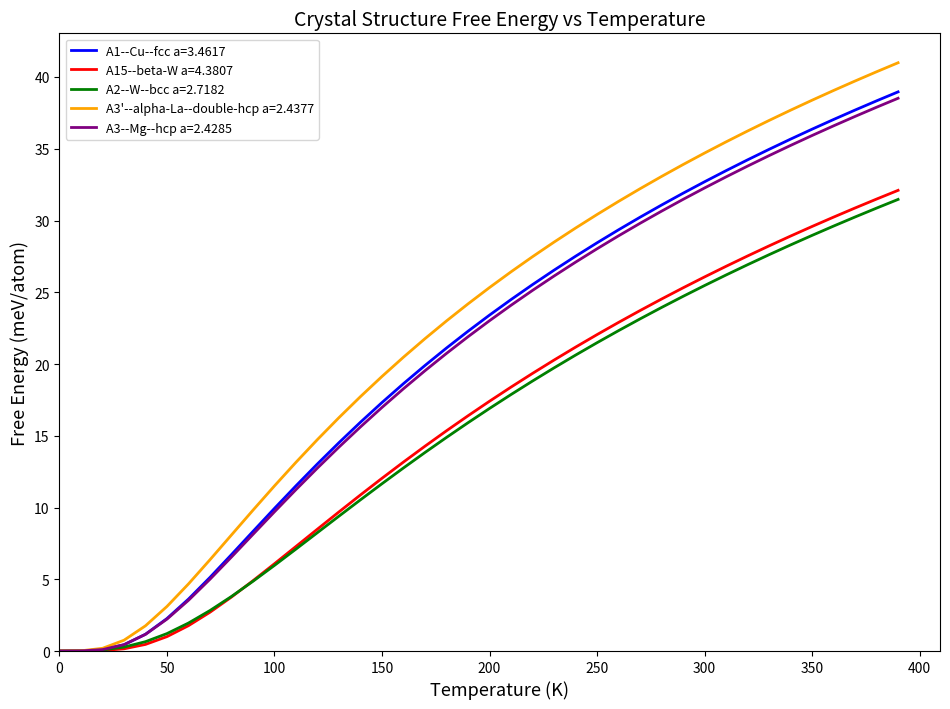

Which series has the largest range (max minus min)?

A3'--alpha-La--double-hcp a=2.4377